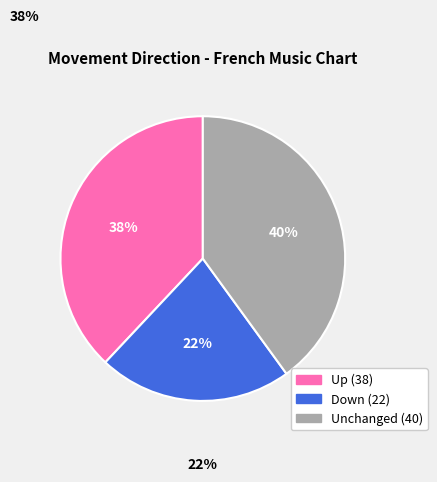

To the nearest percent, what is the average slice percentage?

33%